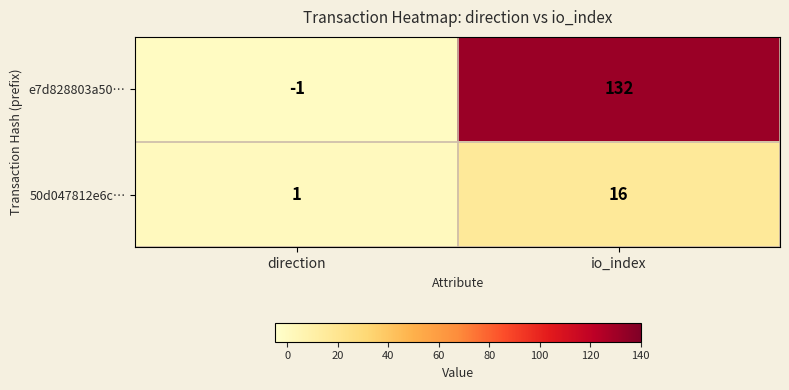

Reading left to right, what are all the values shown in this chart?

e7d828803a50…: direction=-1	io_index=132
50d047812e6c…: direction=1	io_index=16